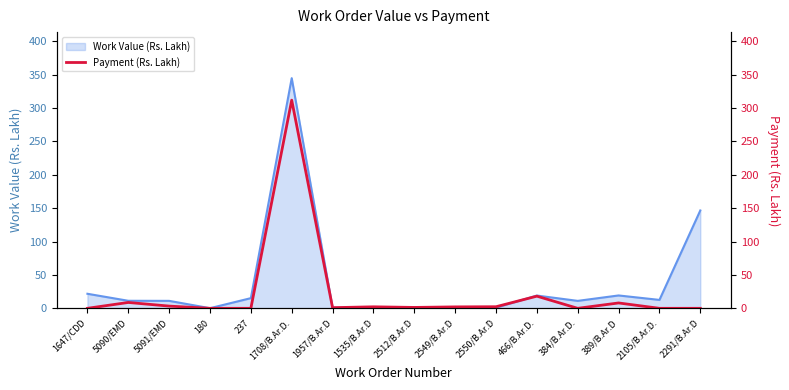

Which category has the highest value in the Work Value (Rs. Lakh) series?

1708/B.Ar.D.